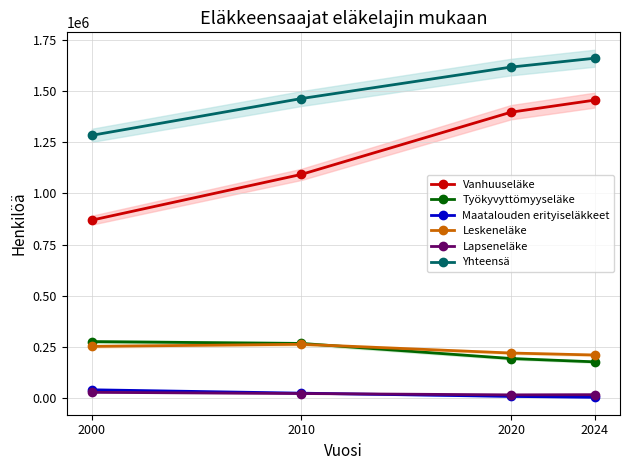

Between 2000 and 2010, which series saw the biggest shift?

Vanhuuseläke